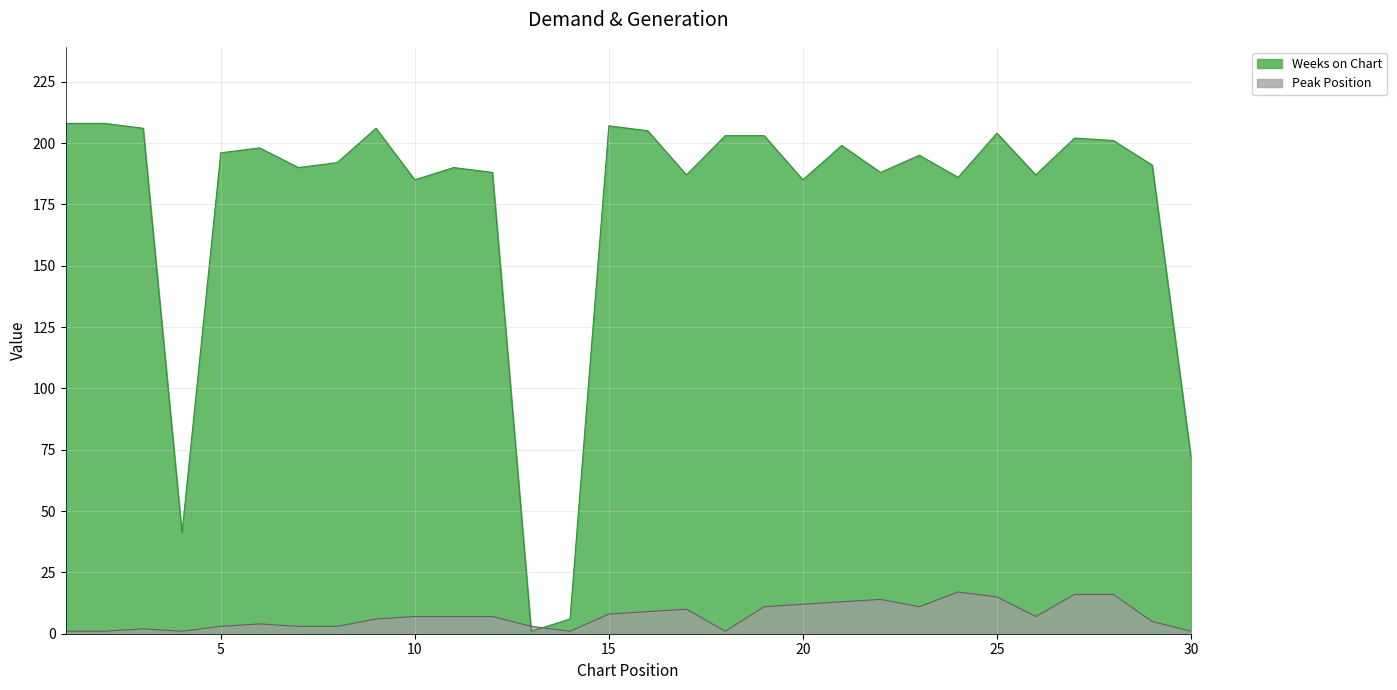

How many lines are shown in the chart?

2